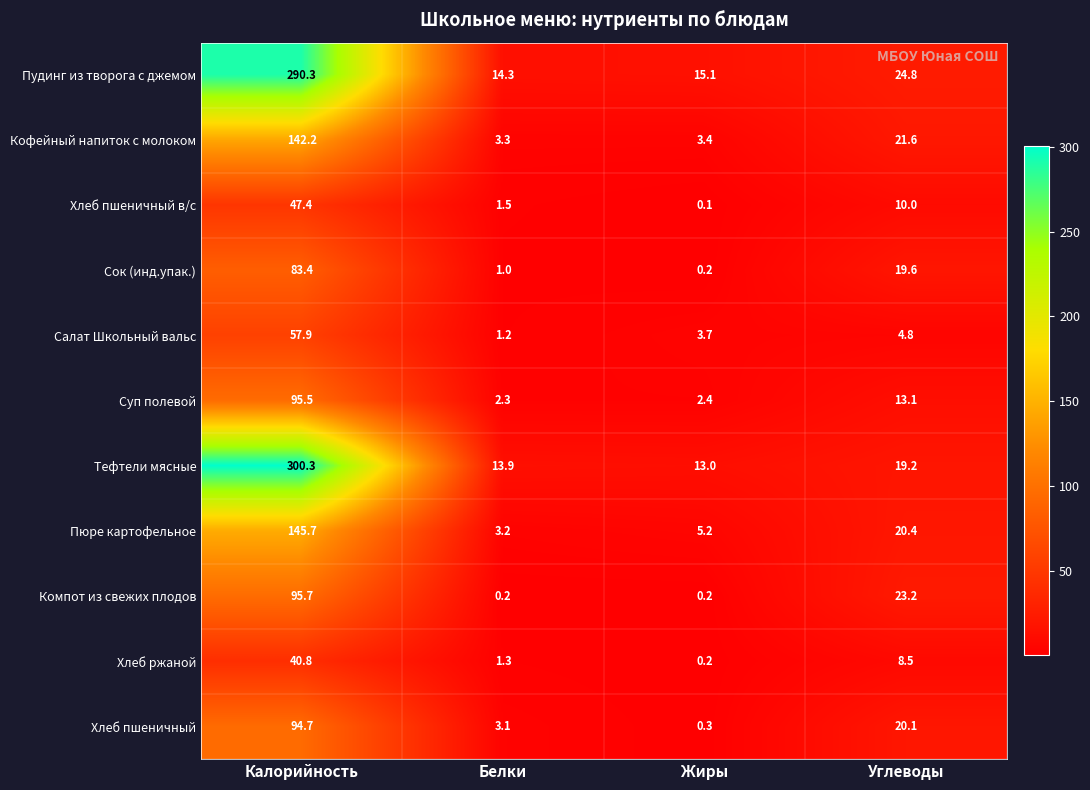

Is it true that Компот из свежих плодов equals 0.2 at Белки?

True